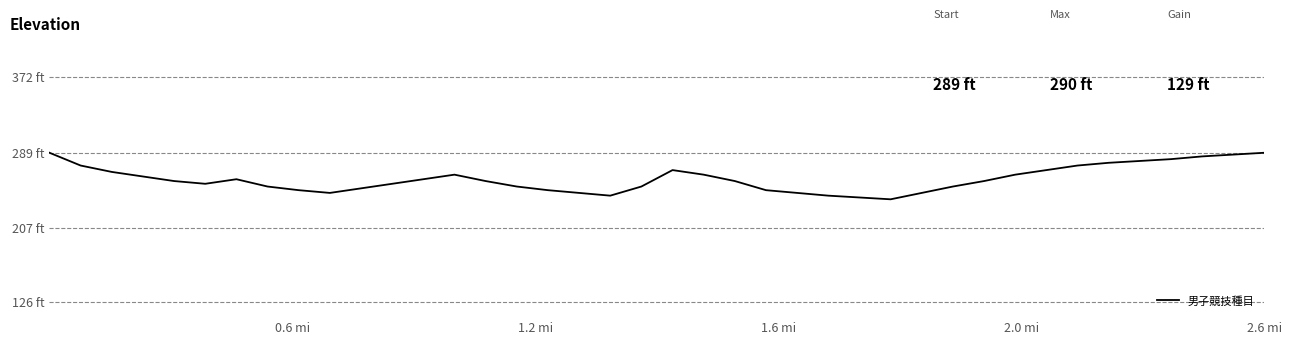

What is the sum of all values?

10412